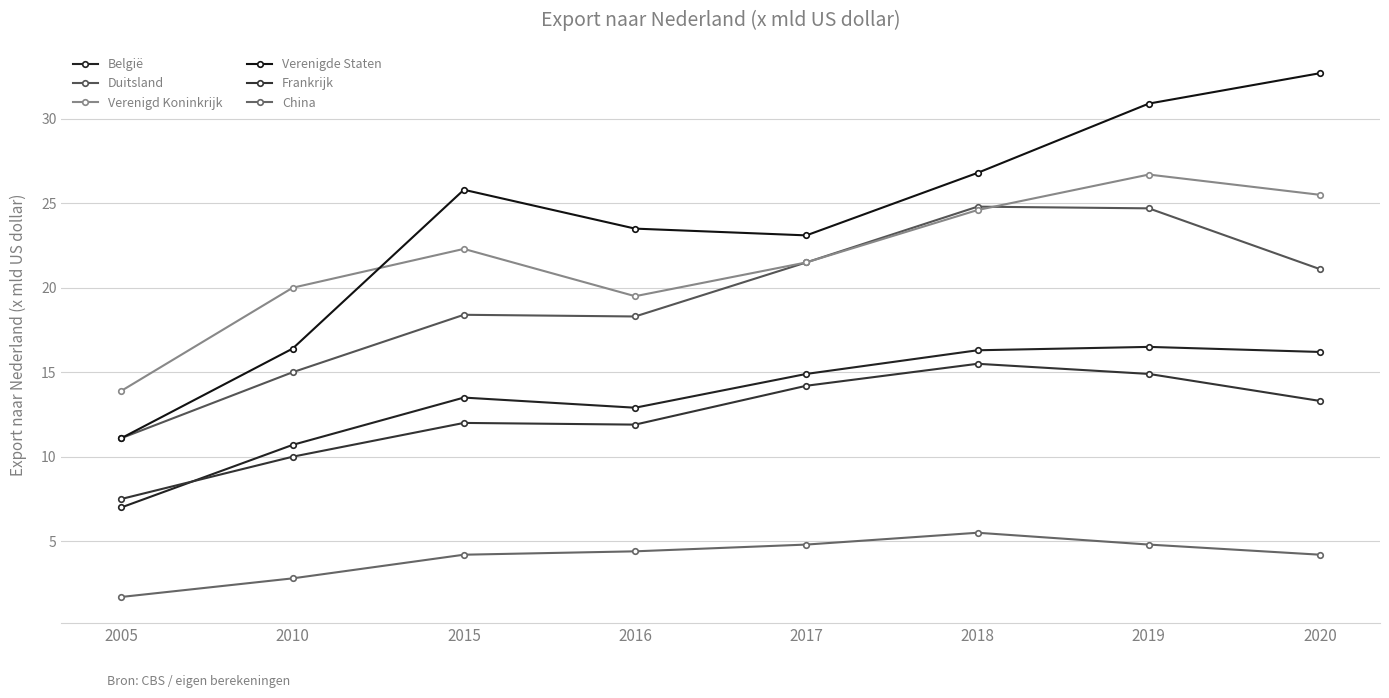

True or false: China and België intersect in this chart.

False